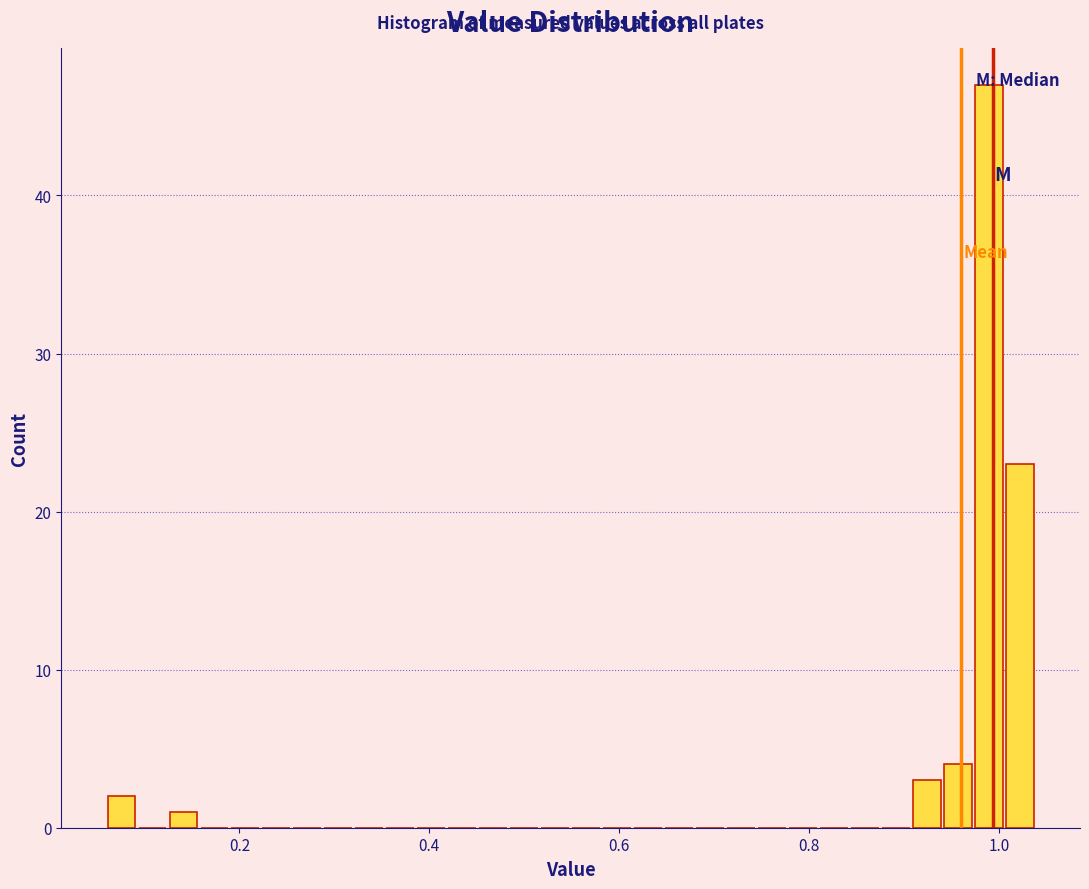

Read against the x-axis, roughly where is the centre of the tallest bar?

0.98